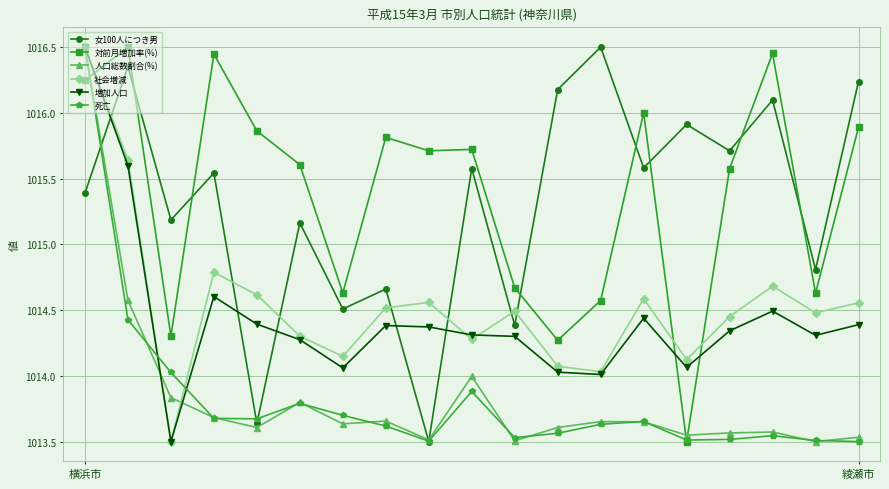

True or false: 女100人につき男 has more than 0 interior local peaks.

True